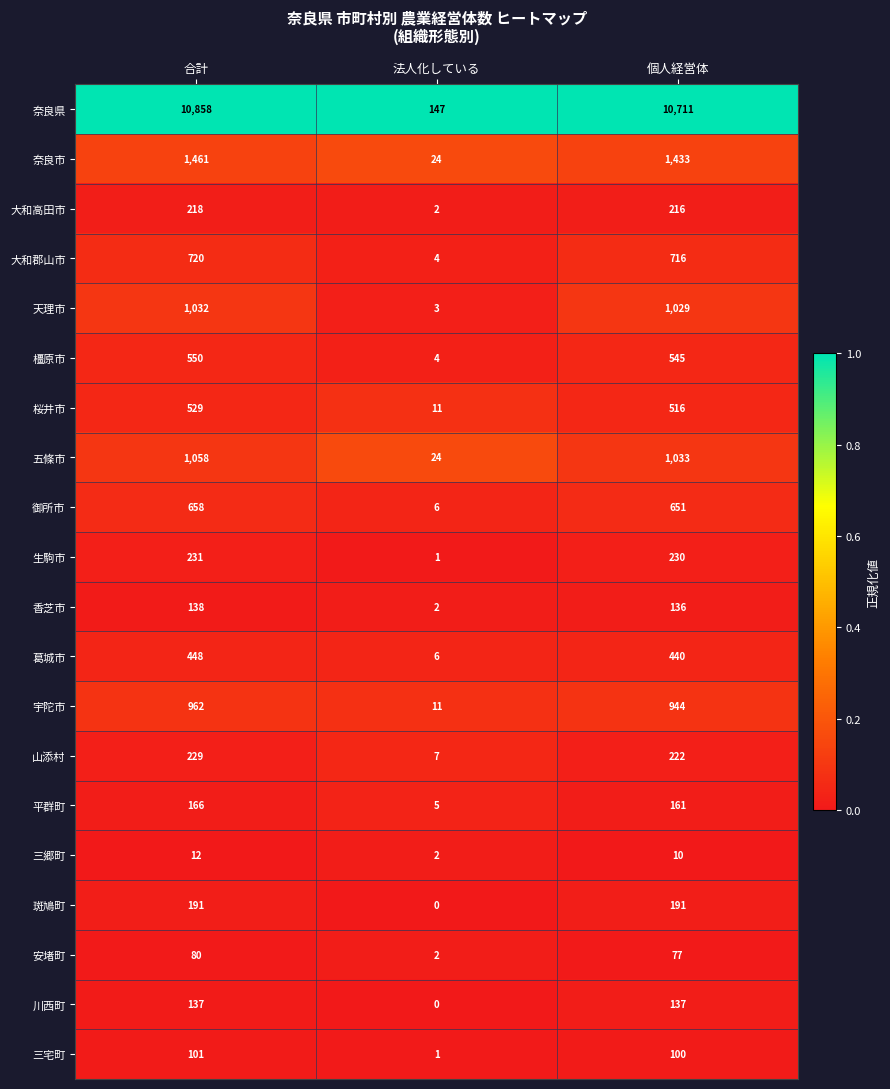

What is the sum of all 安堵町 values?

159